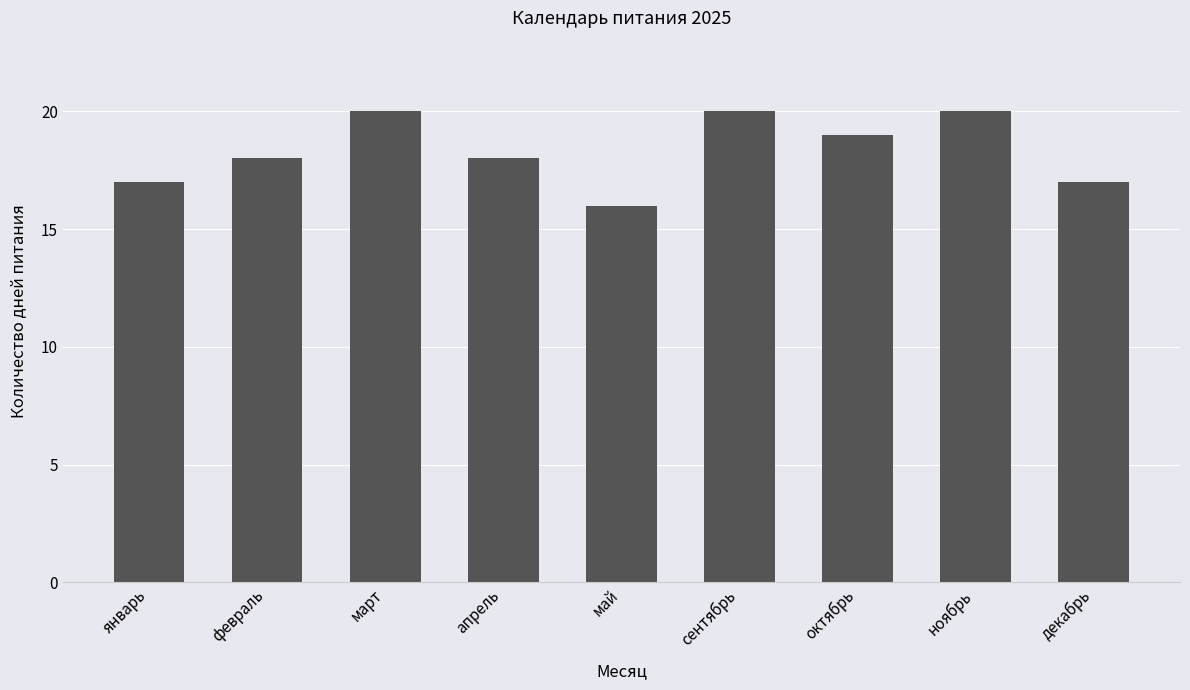

At which category does the chart reach its minimum across all series?

май